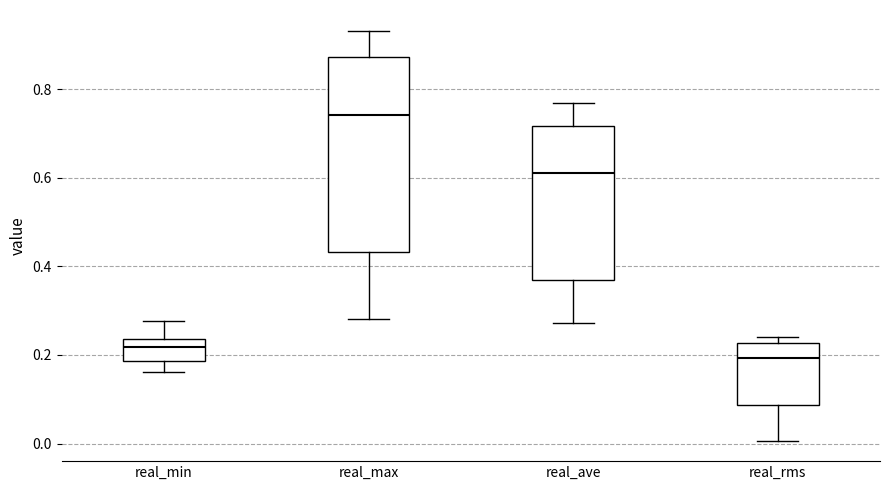

Reading left to right, transcribe this box plot: for each box, give where its median line is, the range the box spans, and where its two whiskers end, as read against the y-axis. The values are not printed on the chart, so give them approximately, as read against the axis.

real_min: median 0.22, box 0.18 to 0.24, whiskers 0.16 to 0.28
real_max: median 0.74, box 0.44 to 0.88, whiskers 0.28 to 0.94
real_ave: median 0.62, box 0.36 to 0.72, whiskers 0.28 to 0.76
real_rms: median 0.20, box 0.08 to 0.22, whiskers 0.00 to 0.24